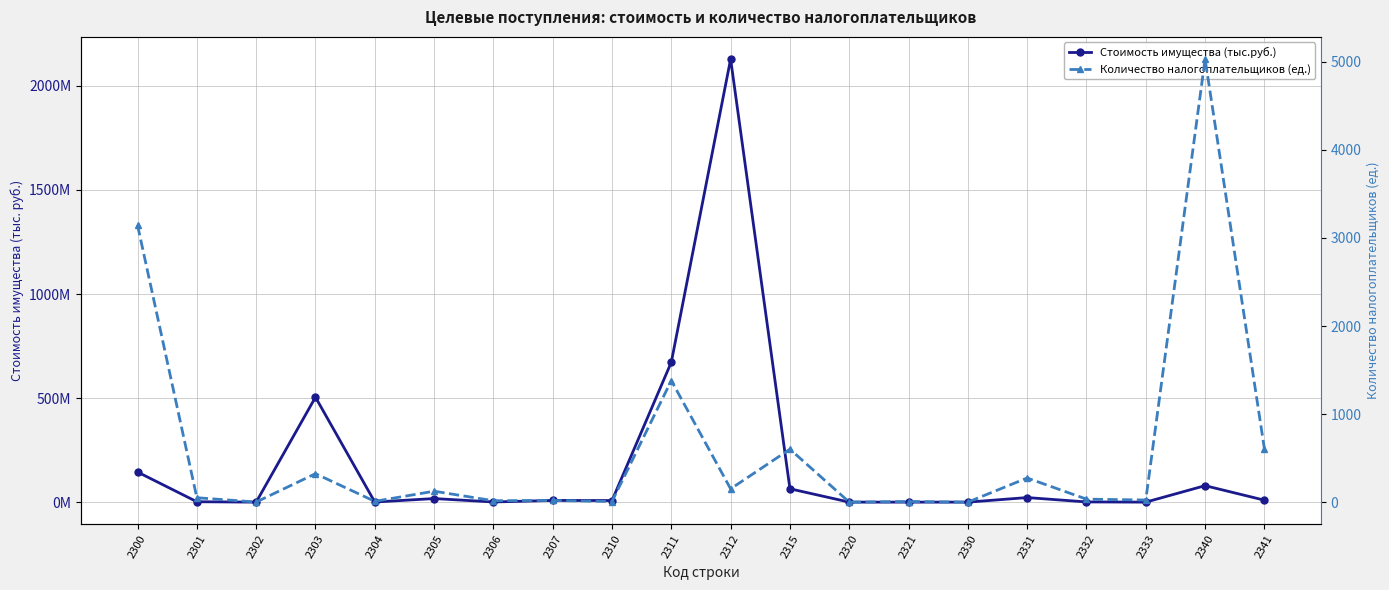

Reading right to left, transcribe all the data shown in this chart.

Стоимость имущества (тыс.руб.): 2341=9407655	2340=79136064	2333=31988	2332=984074	2331=21943718	2330=7677	2321=1822	2320=70992	2315=64233915	2312=2129052174	2311=672546862	2310=7622390	2307=8083628	2306=796711	2305=17181406	2304=498195	2303=504159311	2302=5160	2301=1842491	2300=144642331
Количество налогоплательщиков (ед.): 2341=609	2340=5031	2333=25	2332=35	2331=275	2330=1	2321=8	2320=1	2315=602	2312=152	2311=1381	2310=8	2307=20	2306=17	2305=125	2304=10	2303=324	2302=2	2301=51	2300=3144